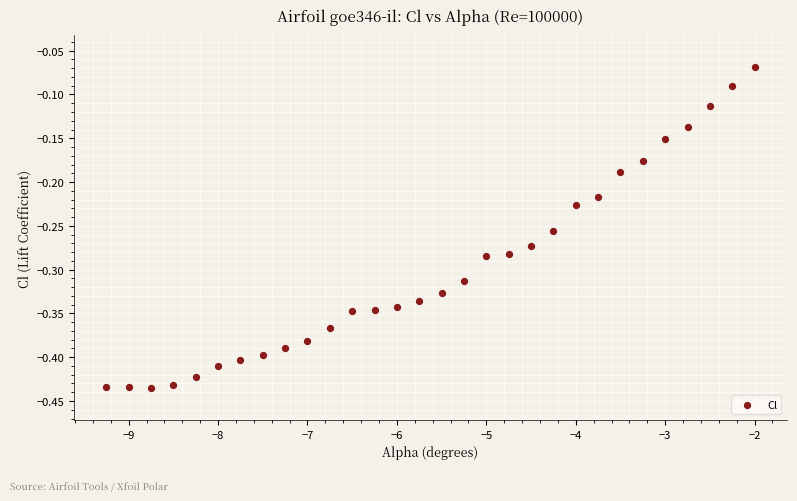

What is the range of X values (max minus min)?

7.2